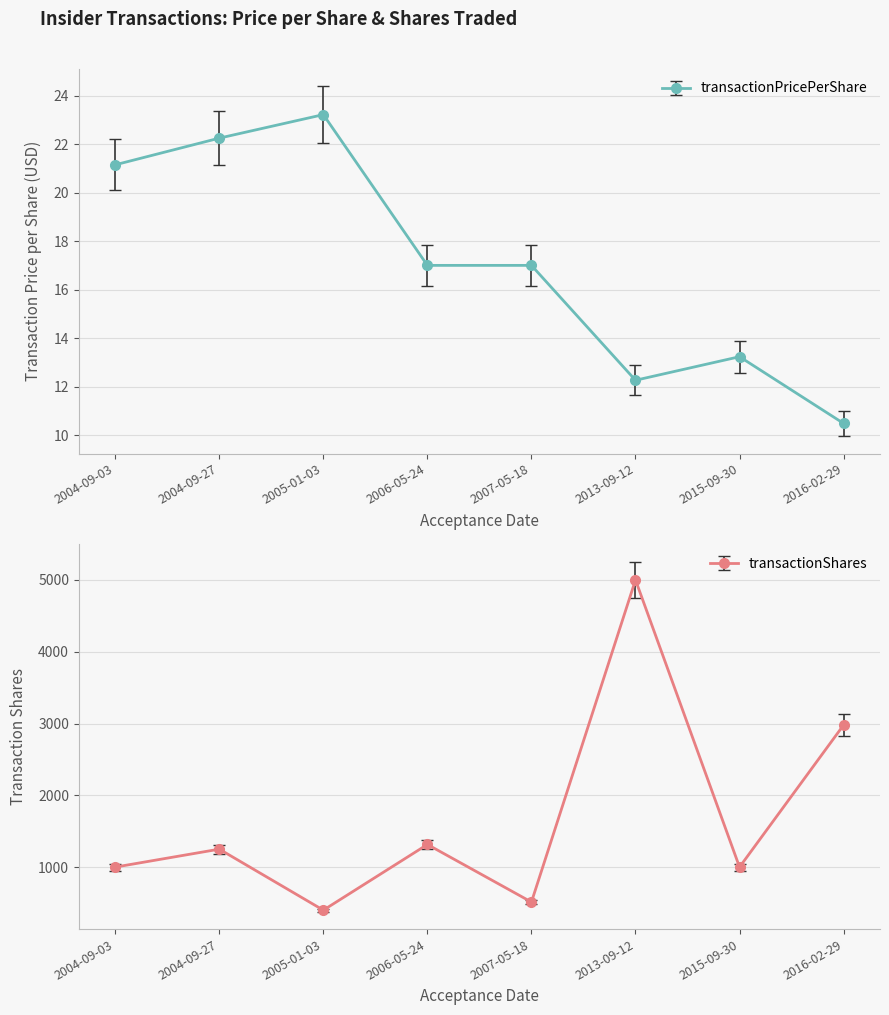

List the series in order of their overall mean, lowest first.

transactionPricePerShare, transactionShares